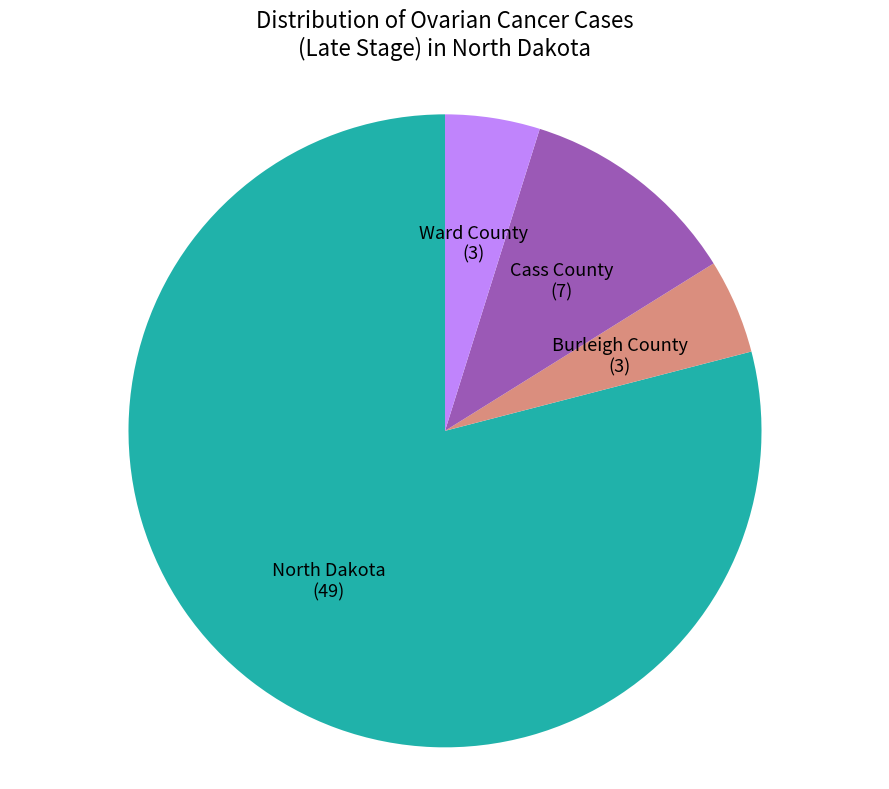

Approximately how many times larger is the value at Ward County compared to Cass County?

0.4